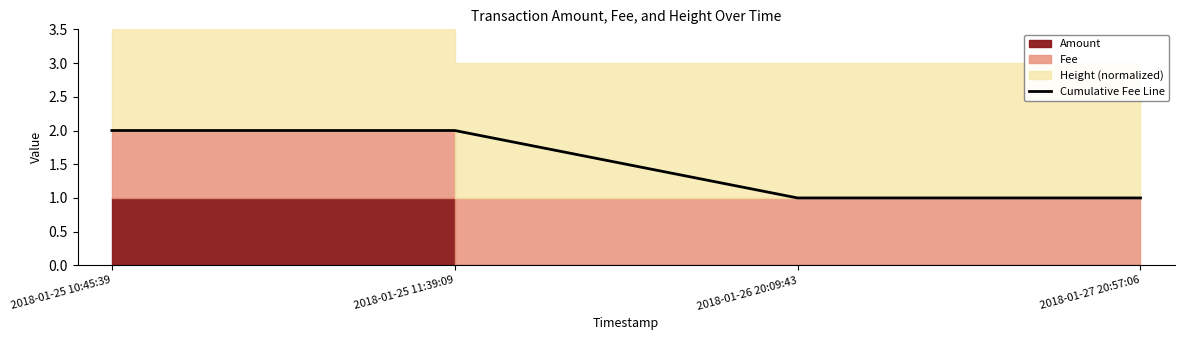

What is the value of the 1st point from the left?

2